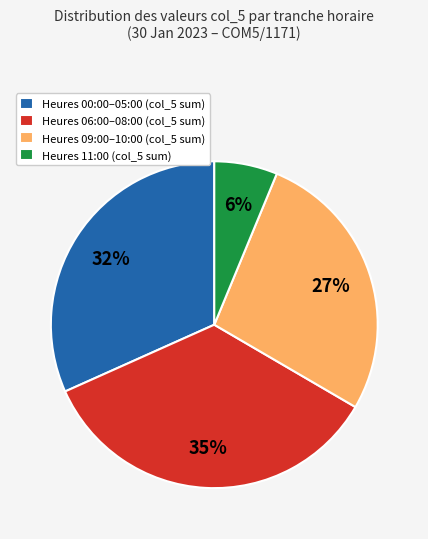

What is the largest slice in the pie chart?

Heures 06:00–08:00 (col_5 sum)